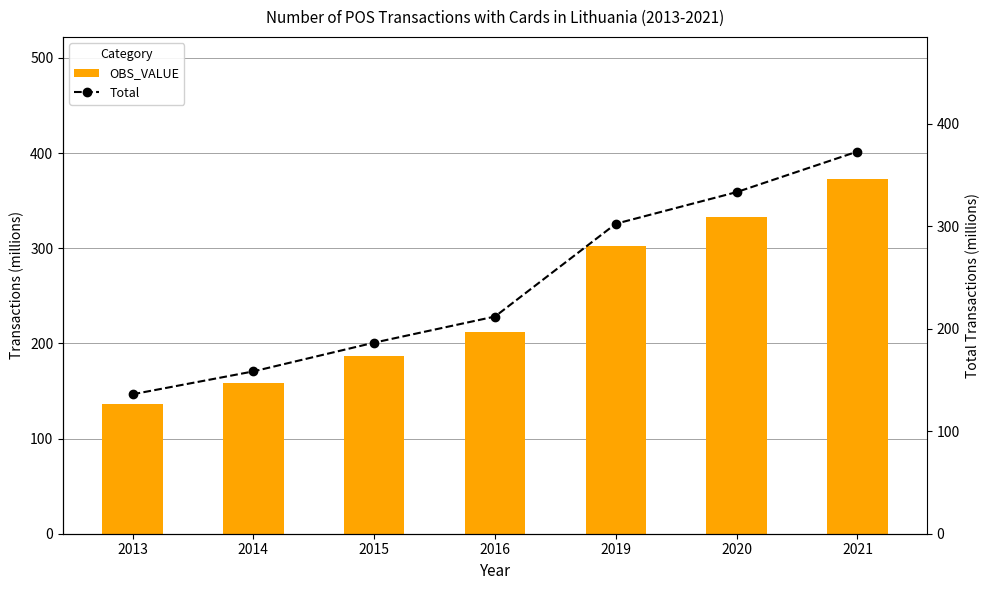

Is it true that OBS_VALUE equals 225.1 at 2014?

False